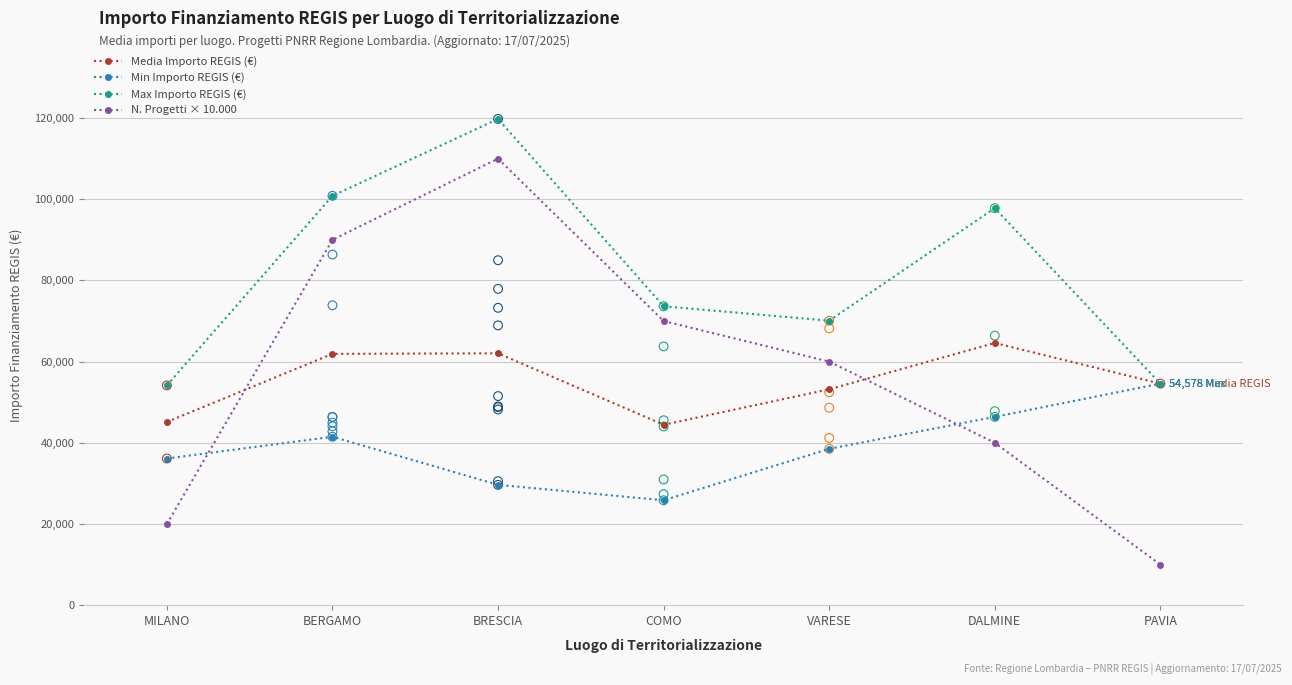

At how many categories does at least one series exceed 42424?

7